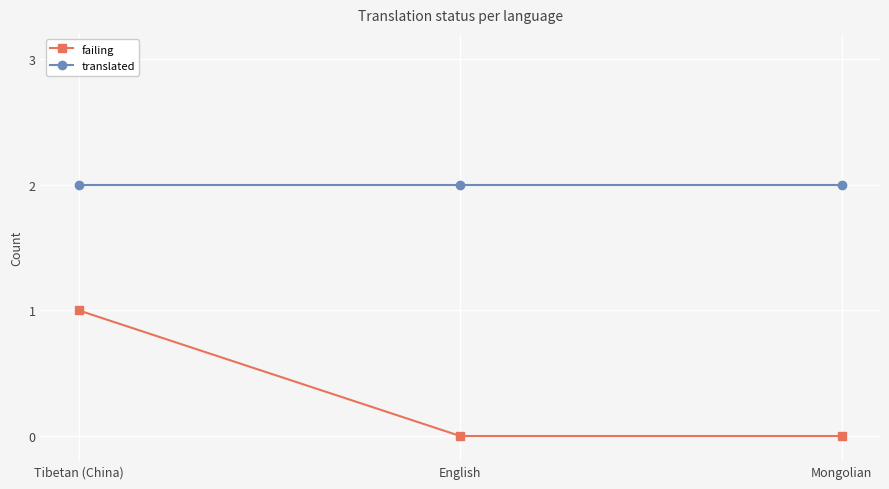

True or false: translated has a value of 2 at English.

True